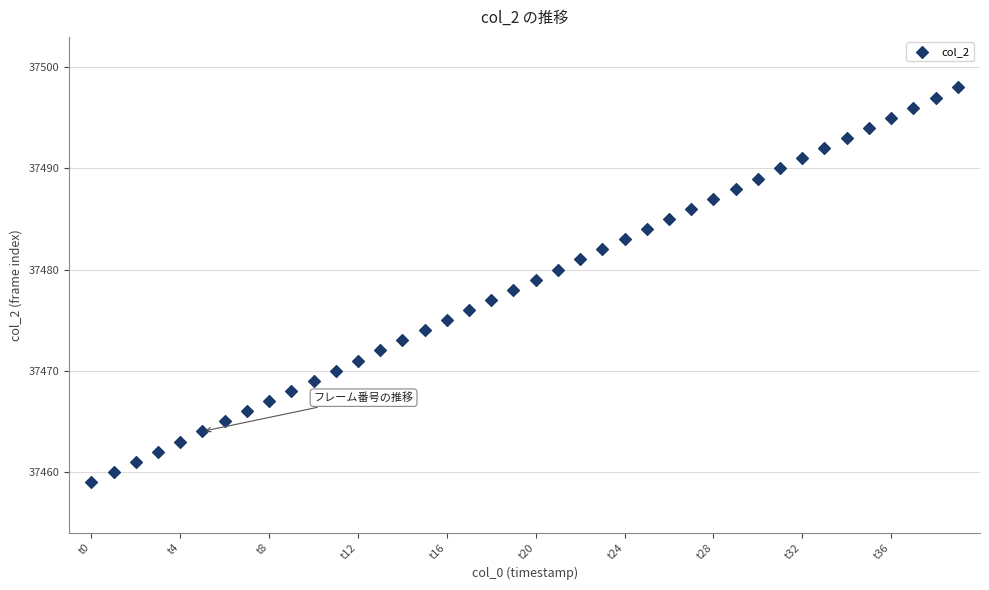

What is the range of Y values (max minus min)?

39